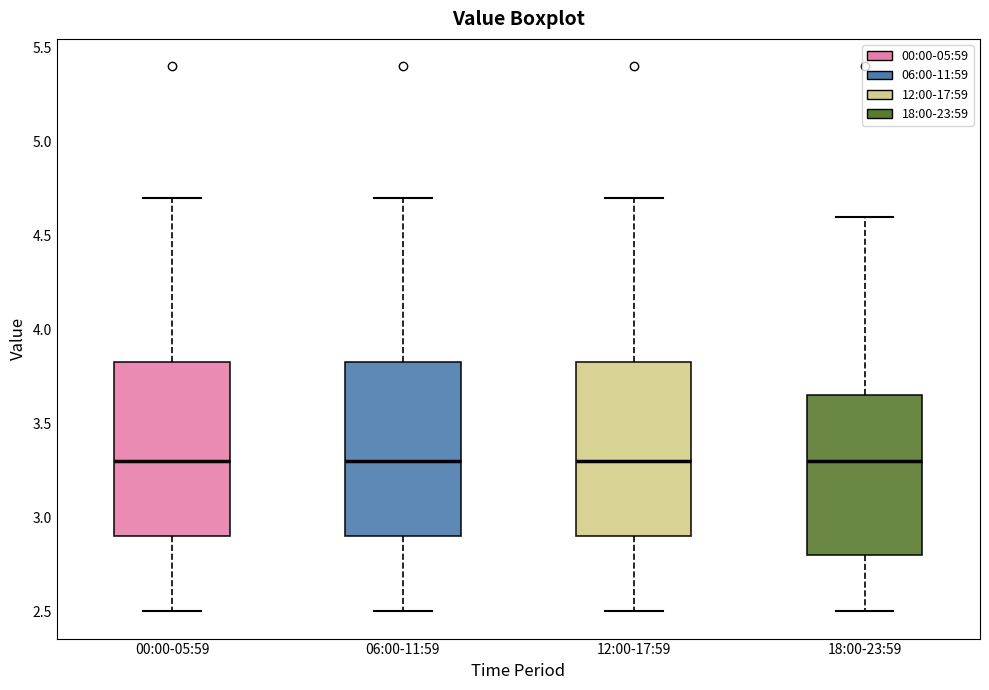

Where does the lower whisker of the box for 00:00-05:59 end on the y-axis? The values are not printed on the chart, so give them approximately, as read against the axis.

2.50